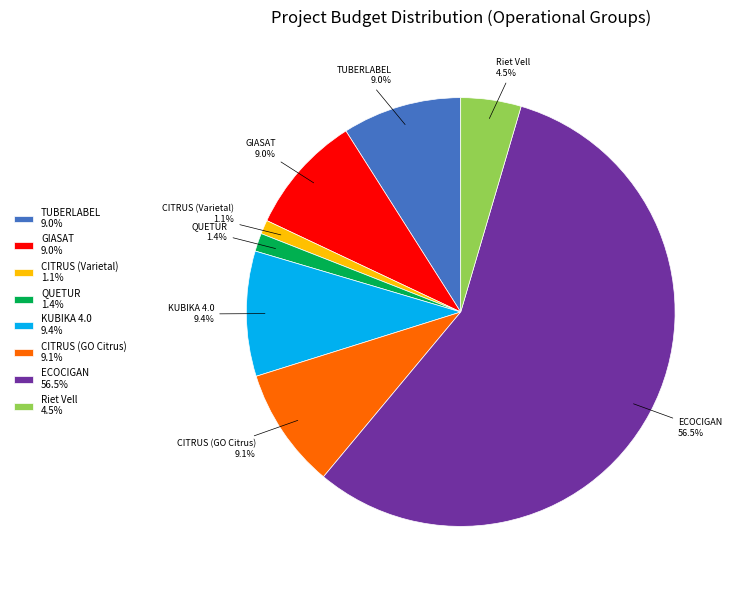

The TUBERLABEL slice represents 18% of the pie. True or false?

False